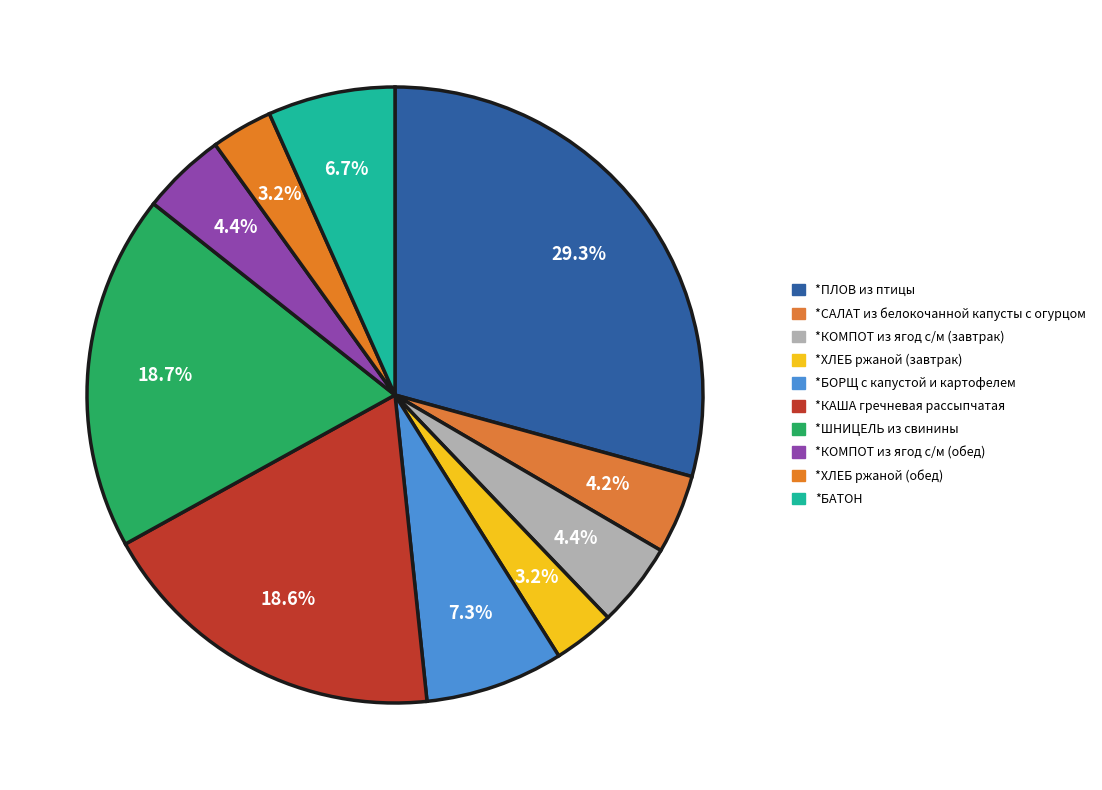

How many segments does this pie chart have?

10